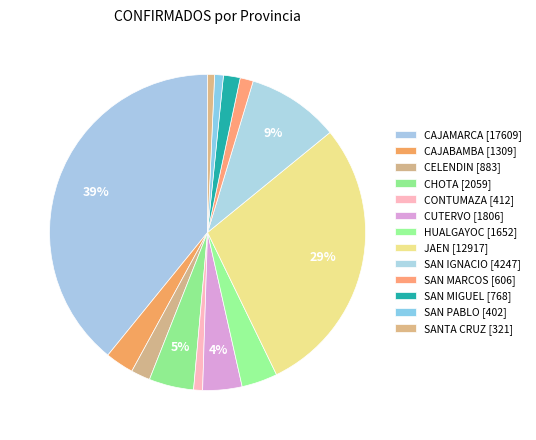

How many segments does this pie chart have?

13